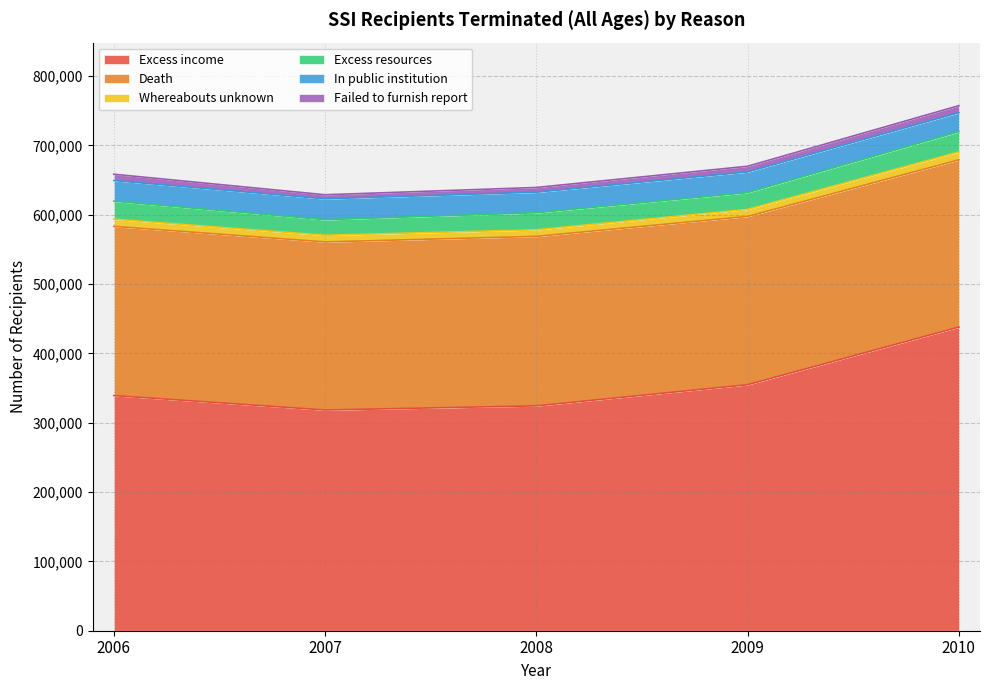

The Whereabouts unknown series shows 6357 at 2009. True or false?

False